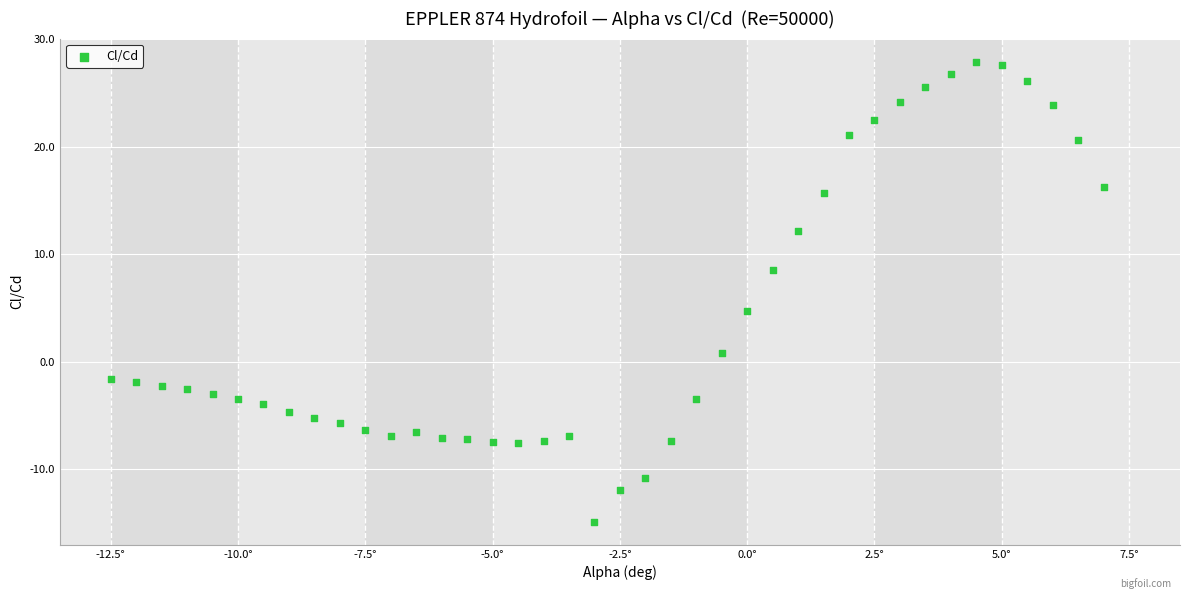

What Y value in the scatter plot is closest to 6?

4.8